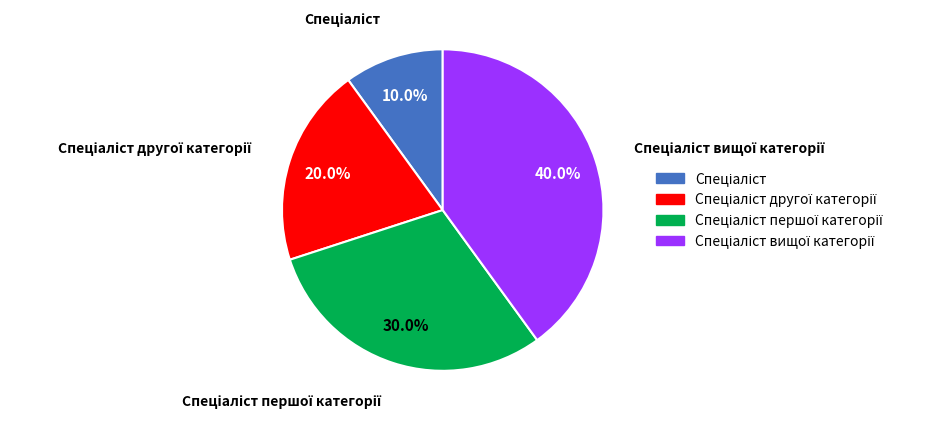

Does any single category account for the majority?

No